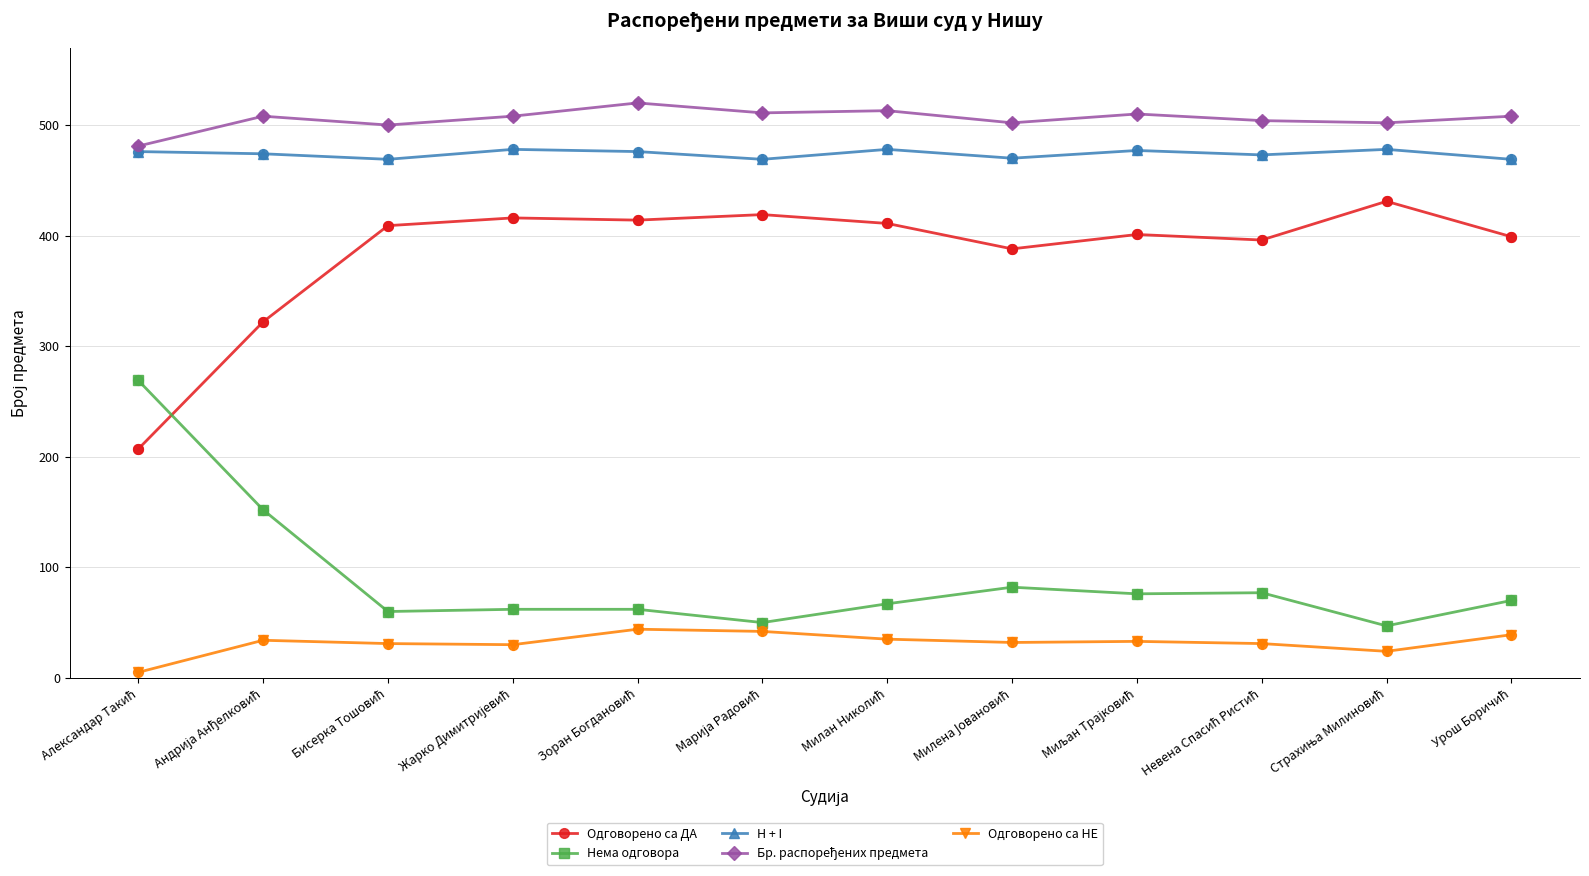

At how many categories does at least one series exceed 226?

12